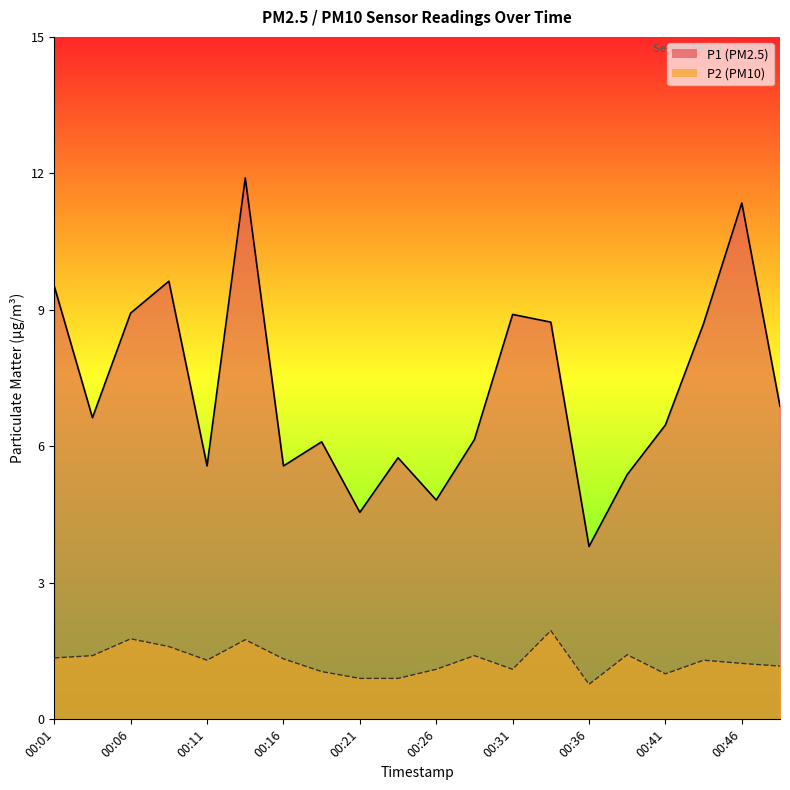

How many lines are shown in the chart?

2